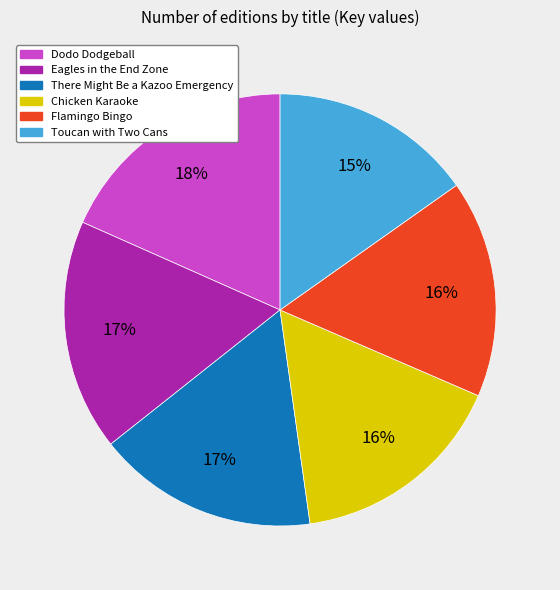

How many slices are in this pie chart?

6